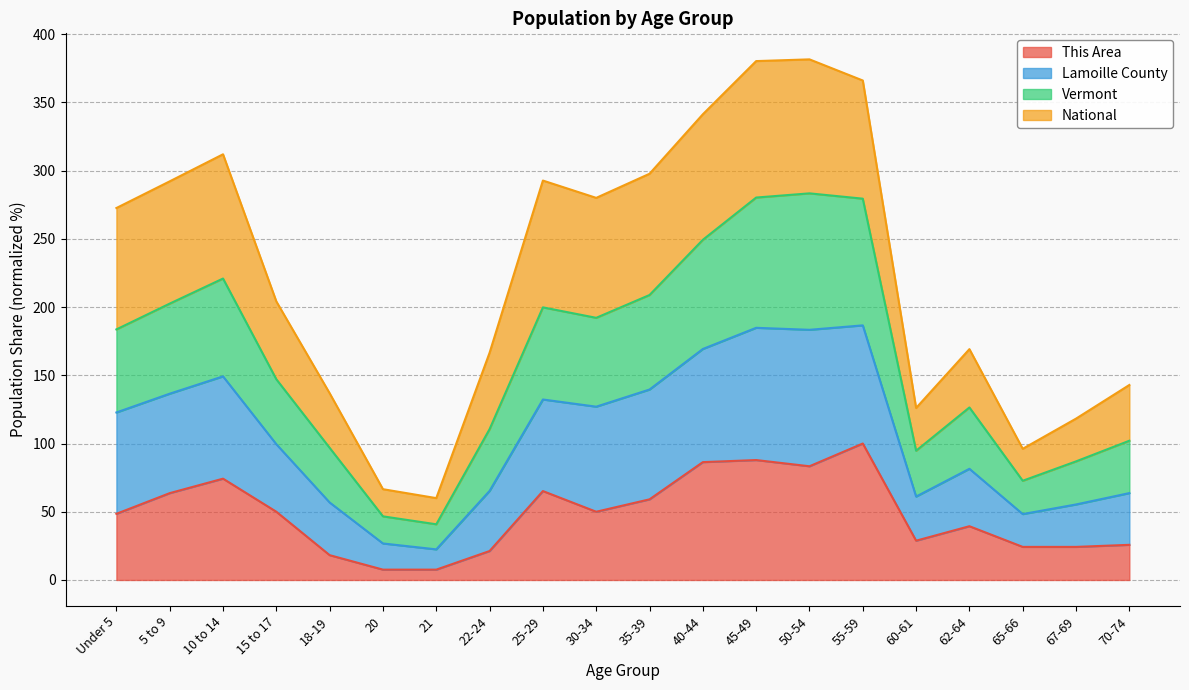

What is the sum of all This Area values?

965.2